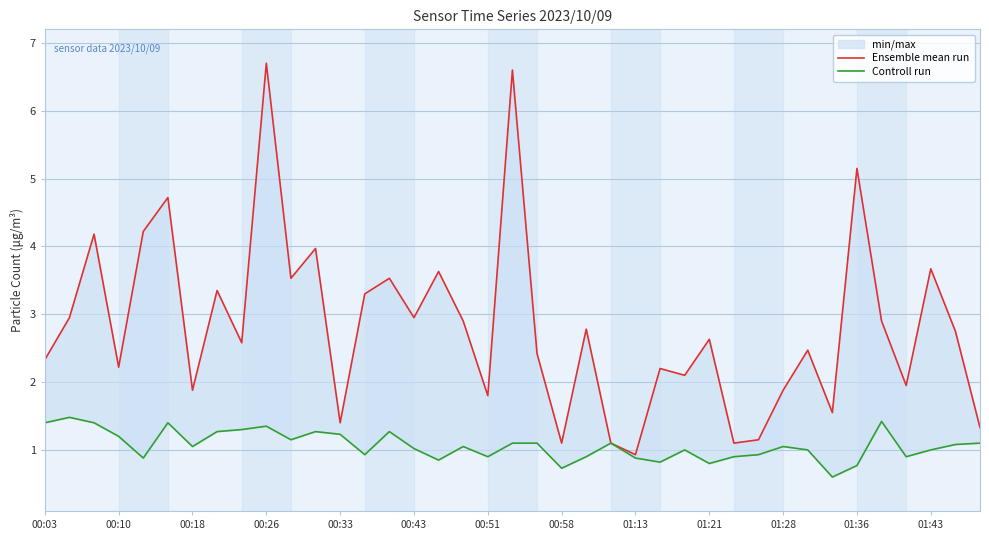

Reading left to right, list all the values displayed in this chart.

Ensemble mean run: 2.3	3.0	4.2	2.2	4.2	4.7	1.9	3.4	2.6	6.7	3.5	4.0	1.4	3.3	3.5	3.0	3.6	2.9	1.8	6.6	2.4	1.1	2.8	1.1	0.9	2.2	2.1	2.6	1.1	1.1	1.9	2.5	1.6	5.2	2.9	1.9	3.7	2.8	1.3
Controll run: 1.4	1.5	1.4	1.2	0.9	1.4	1.1	1.3	1.3	1.4	1.1	1.3	1.2	0.9	1.3	1.0	0.8	1.1	0.9	1.1	1.1	0.7	0.9	1.1	0.9	0.8	1.0	0.8	0.9	0.9	1.1	1.0	0.6	0.8	1.4	0.9	1.0	1.1	1.1